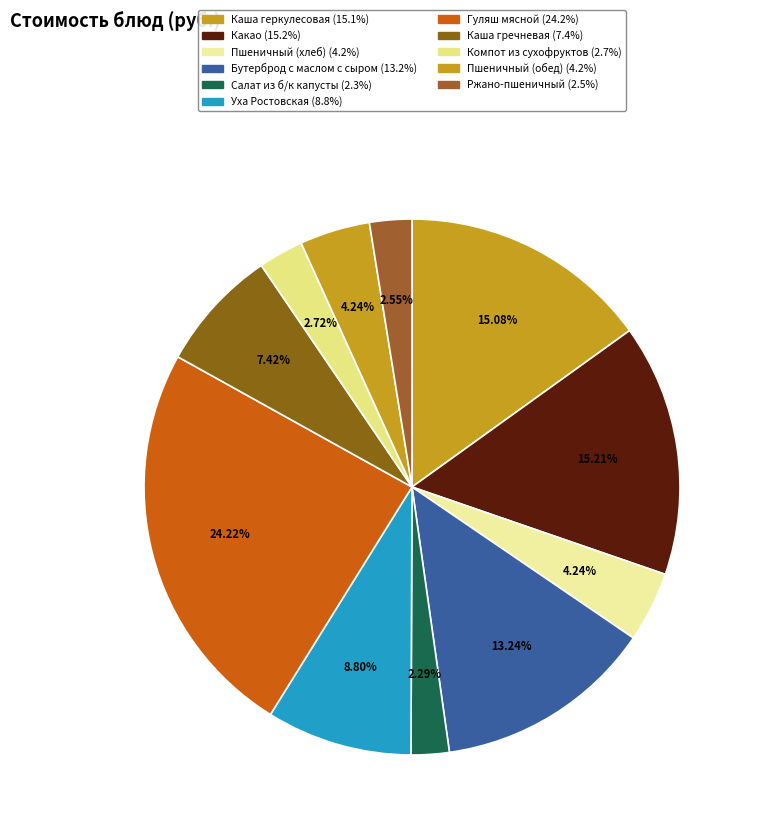

To the nearest percent, what is the difference between the largest and smallest slice percentages?

22%